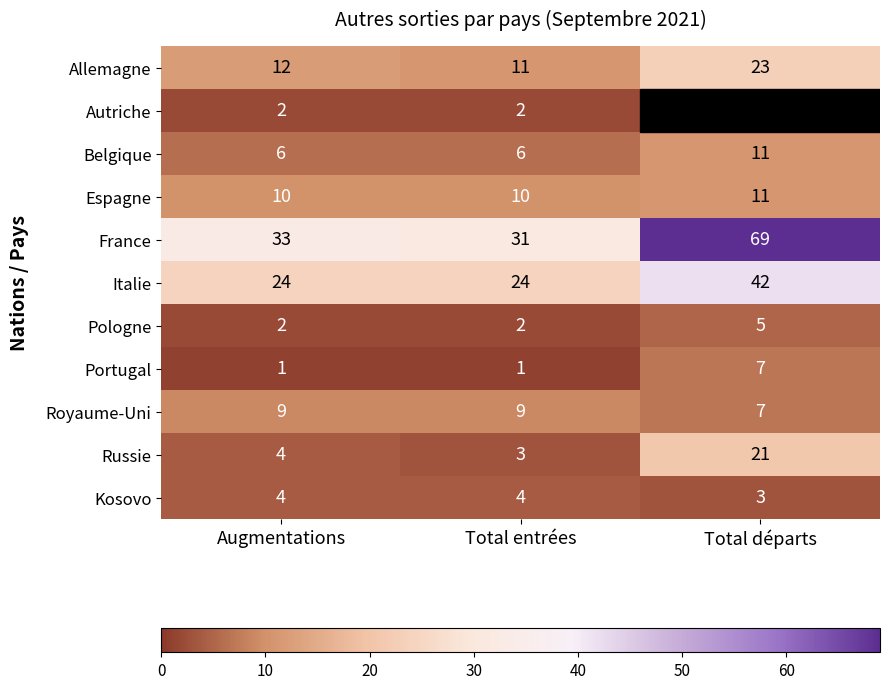

Between Augmentations and Total entrées, which series saw the biggest shift?

France